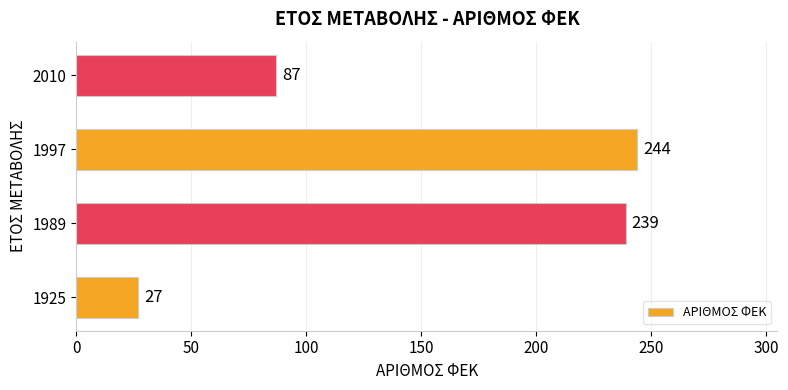

Reading top to bottom, list all the values displayed in this chart.

87	244	239	27